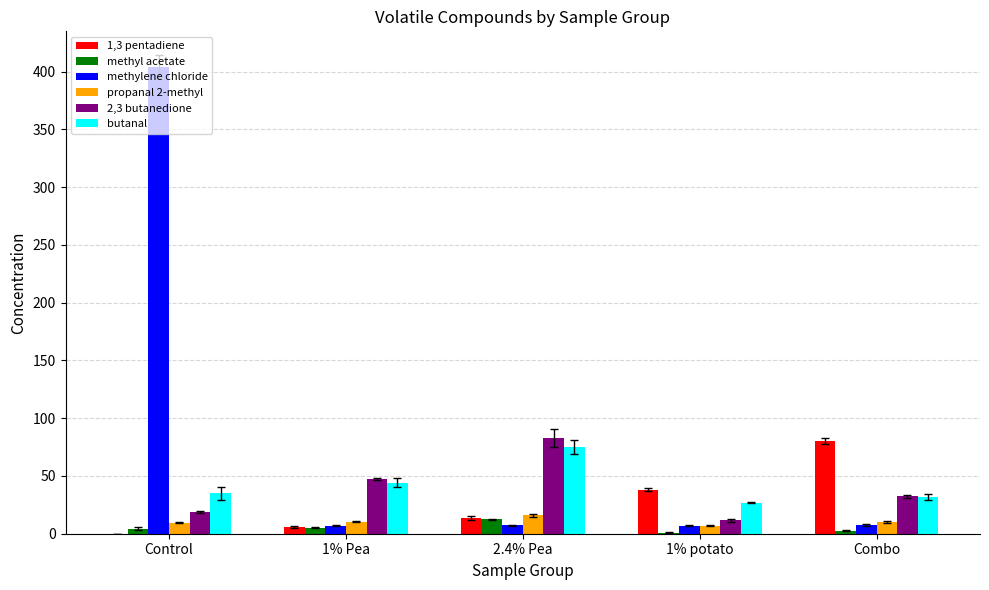

What is the greatest value displayed?

404.1